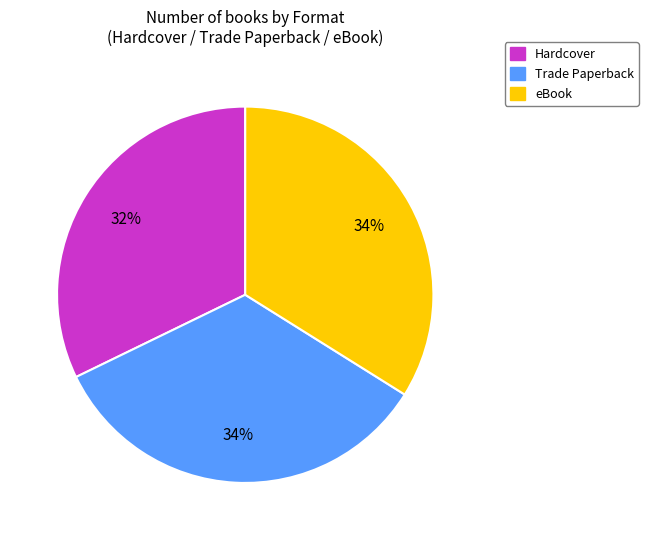

Is the sum of Trade Paperback and eBook greater than half?

Yes